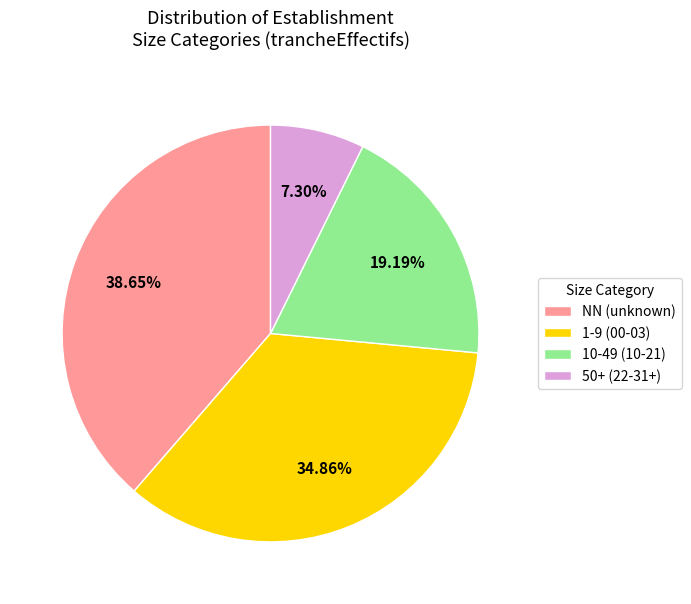

Between NN (unknown) and 1-9 (00-03), which is larger?

NN (unknown)